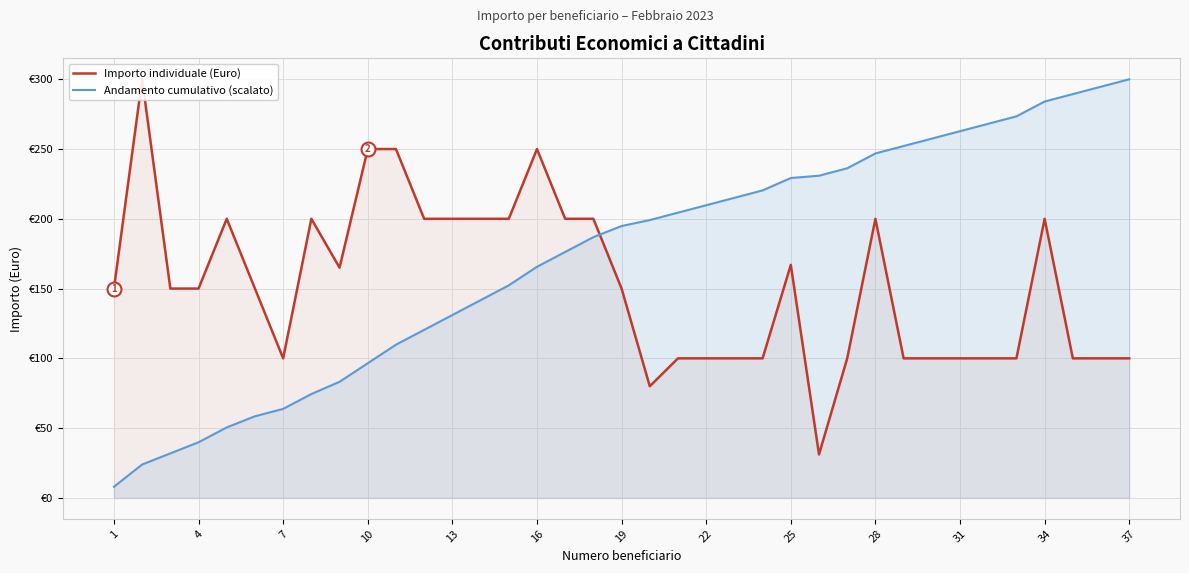

How many lines are shown in the chart?

2